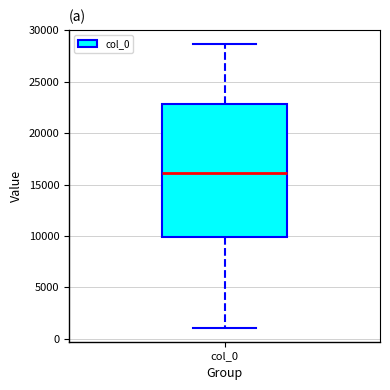

Where does the median line of the box for col_0 sit on the y-axis? The values are not printed on the chart, so give them approximately, as read against the axis.

16000